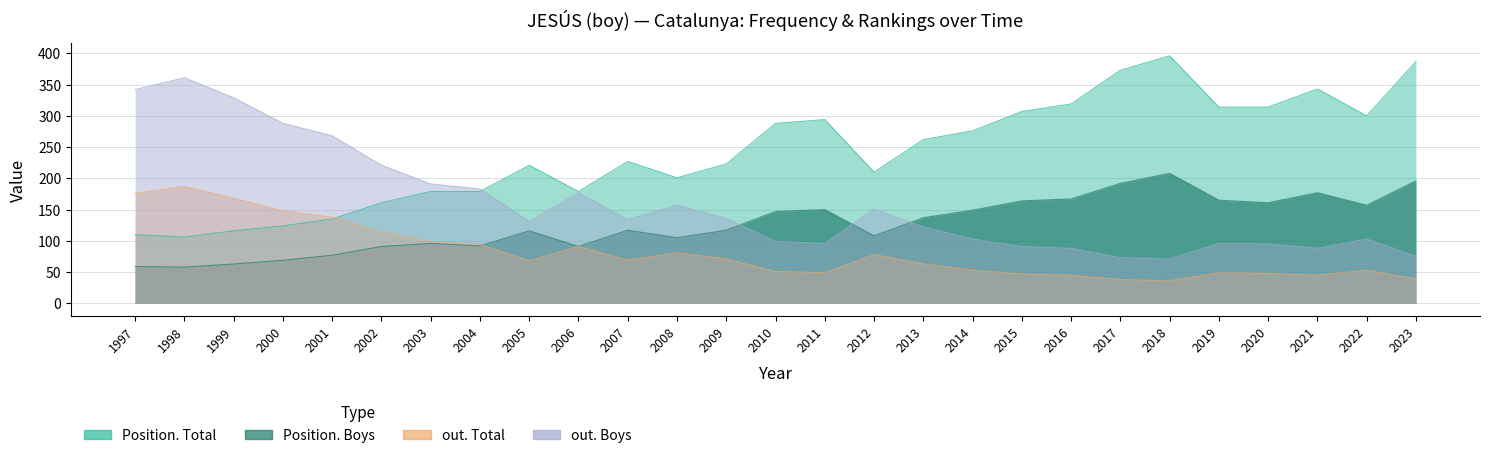

At which category is the sum across all series the highest?

1998